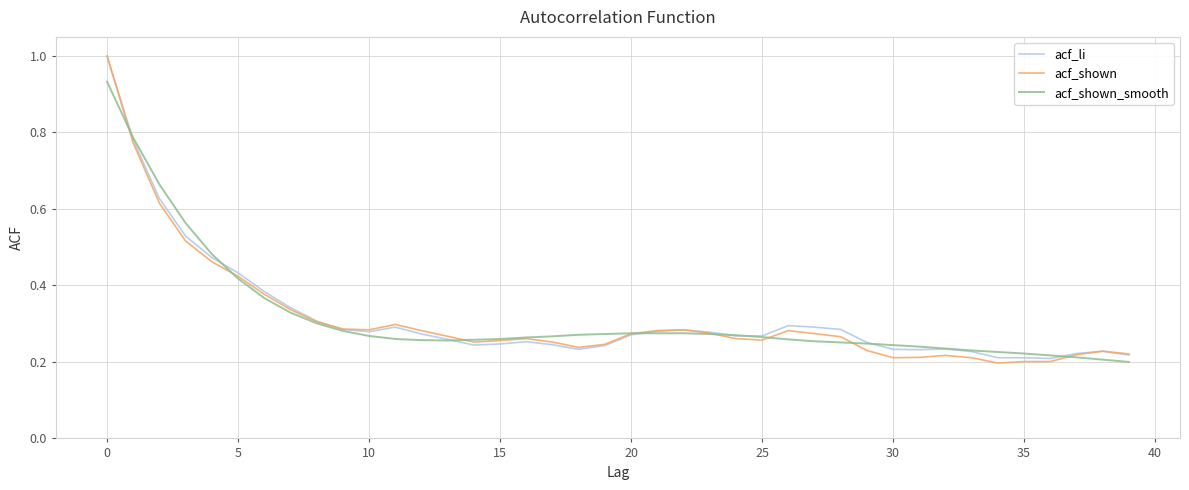

Which series has the widest spread of values?

acf_shown